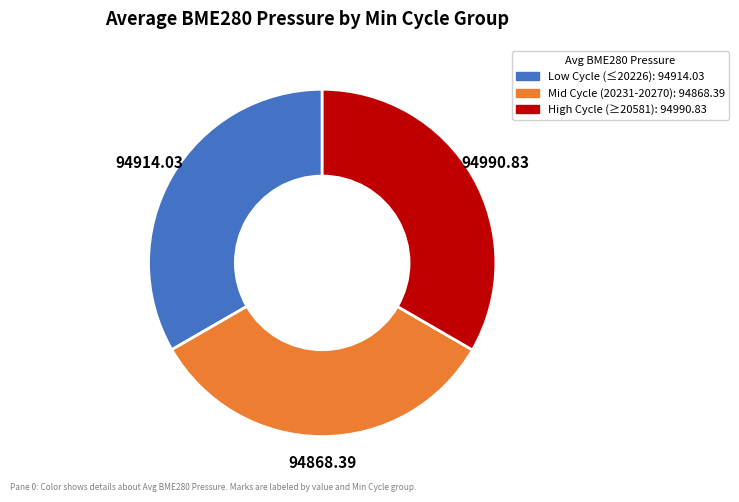

Combined, do Mid Cycle and High Cycle account for over 50%?

Yes